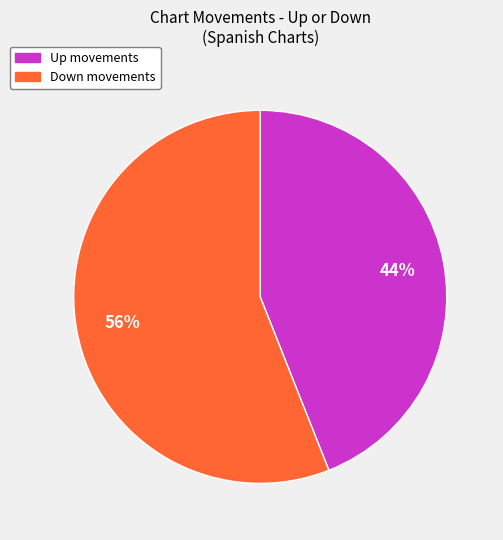

Which slice is the largest?

Down